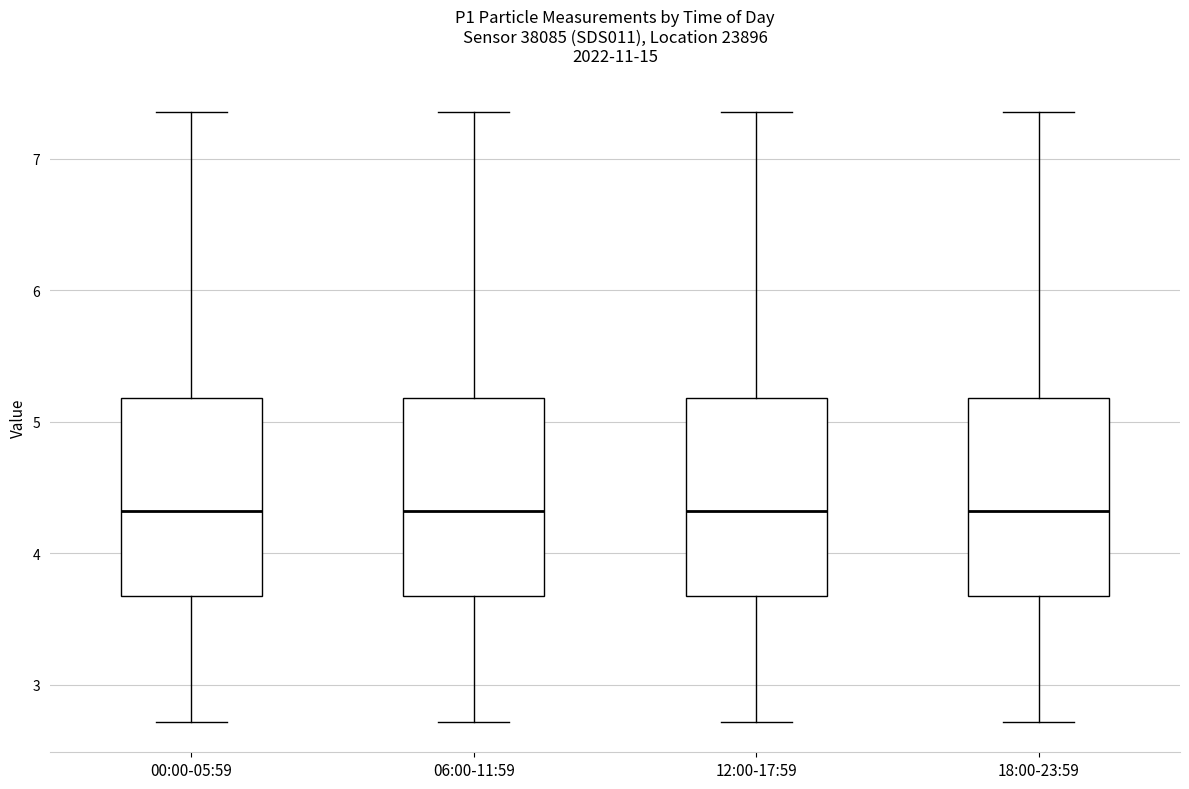

Reading left to right, read every box against the y-axis: the position of its median line, the range the box covers, and the ends of its whiskers. The values are not printed on the chart, so give them approximately, as read against the axis.

00:00-05:59: median 4.3, box 3.7 to 5.2, whiskers 2.7 to 7.4
06:00-11:59: median 4.3, box 3.7 to 5.2, whiskers 2.7 to 7.4
12:00-17:59: median 4.3, box 3.7 to 5.2, whiskers 2.7 to 7.4
18:00-23:59: median 4.3, box 3.7 to 5.2, whiskers 2.7 to 7.4